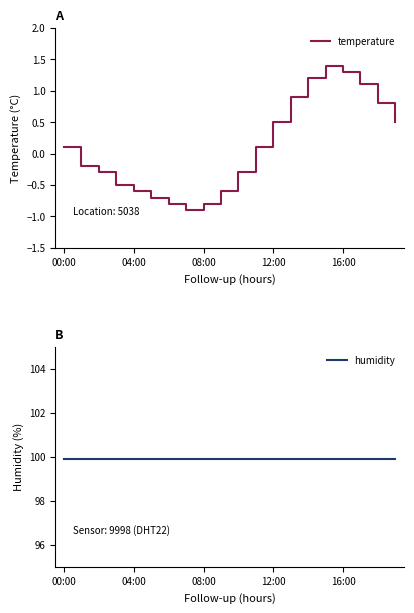

Is it true that humidity equals 58.6 at 9?

False